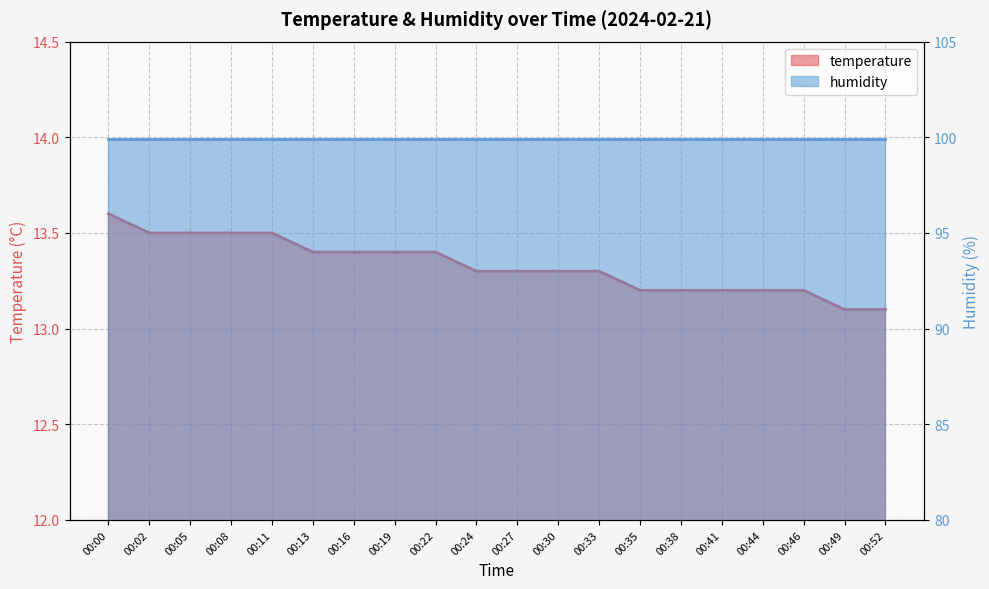

Which category has the highest value across all series?

00:00